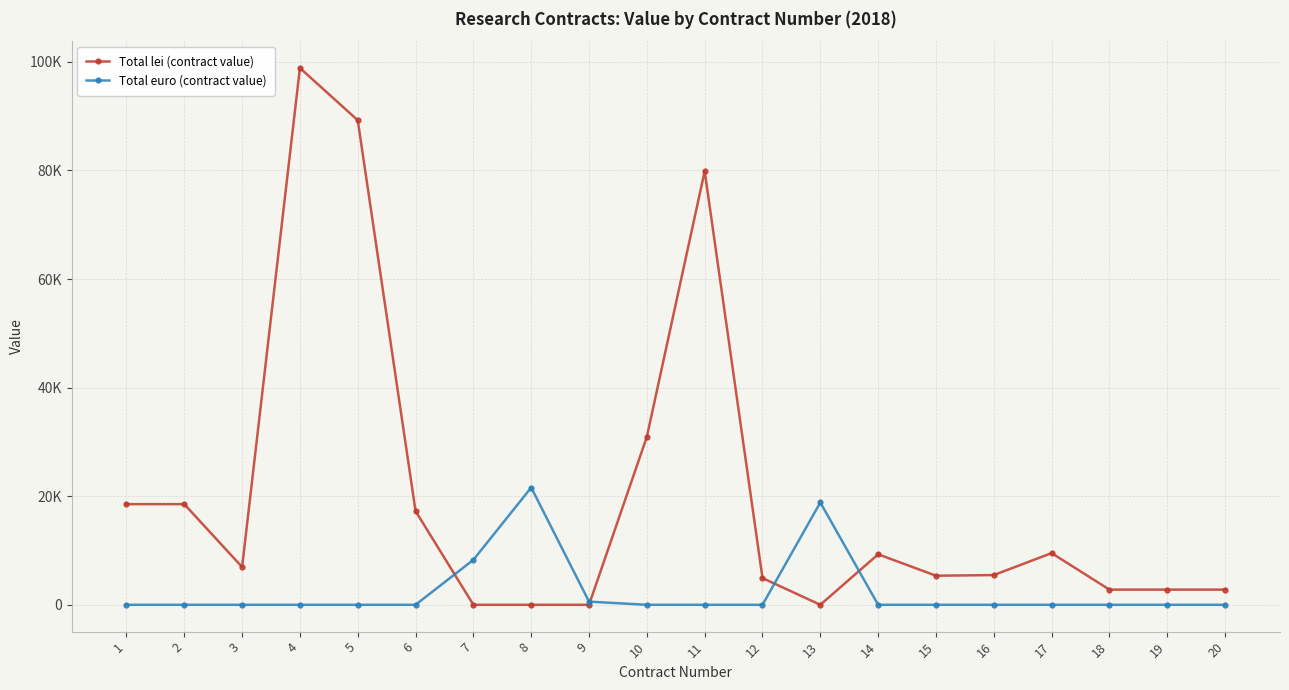

Which series changed the most between 1 and 10?

Total lei (contract value)